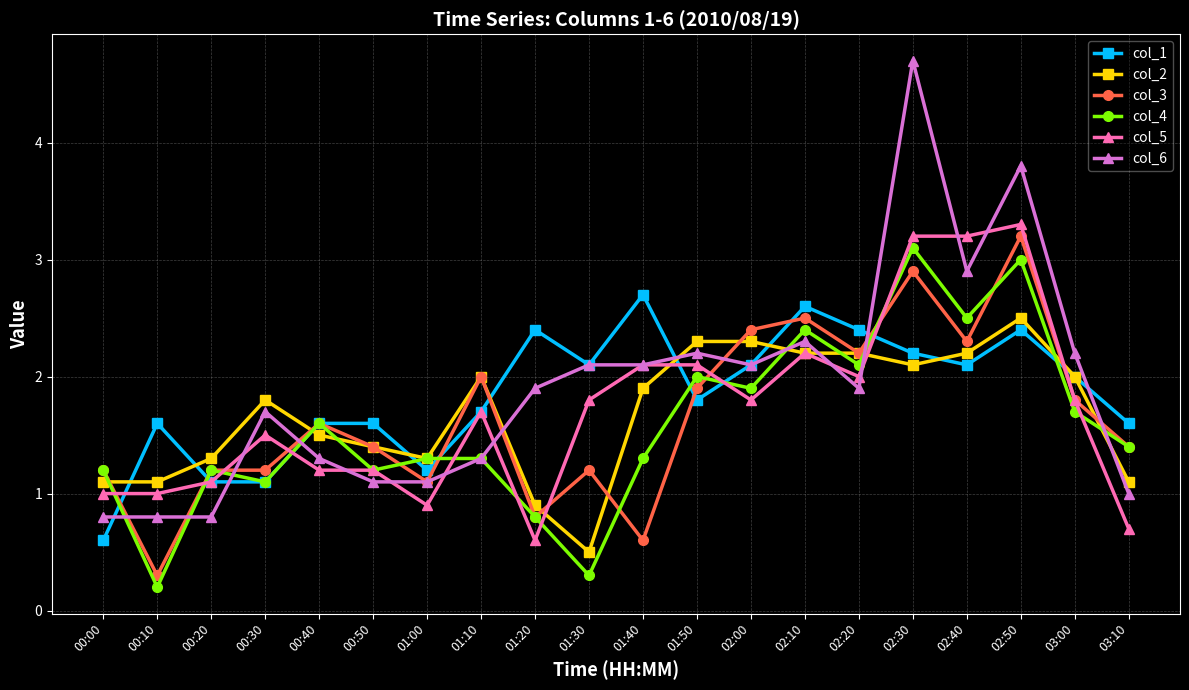

Which series has the largest range (max minus min)?

col_6